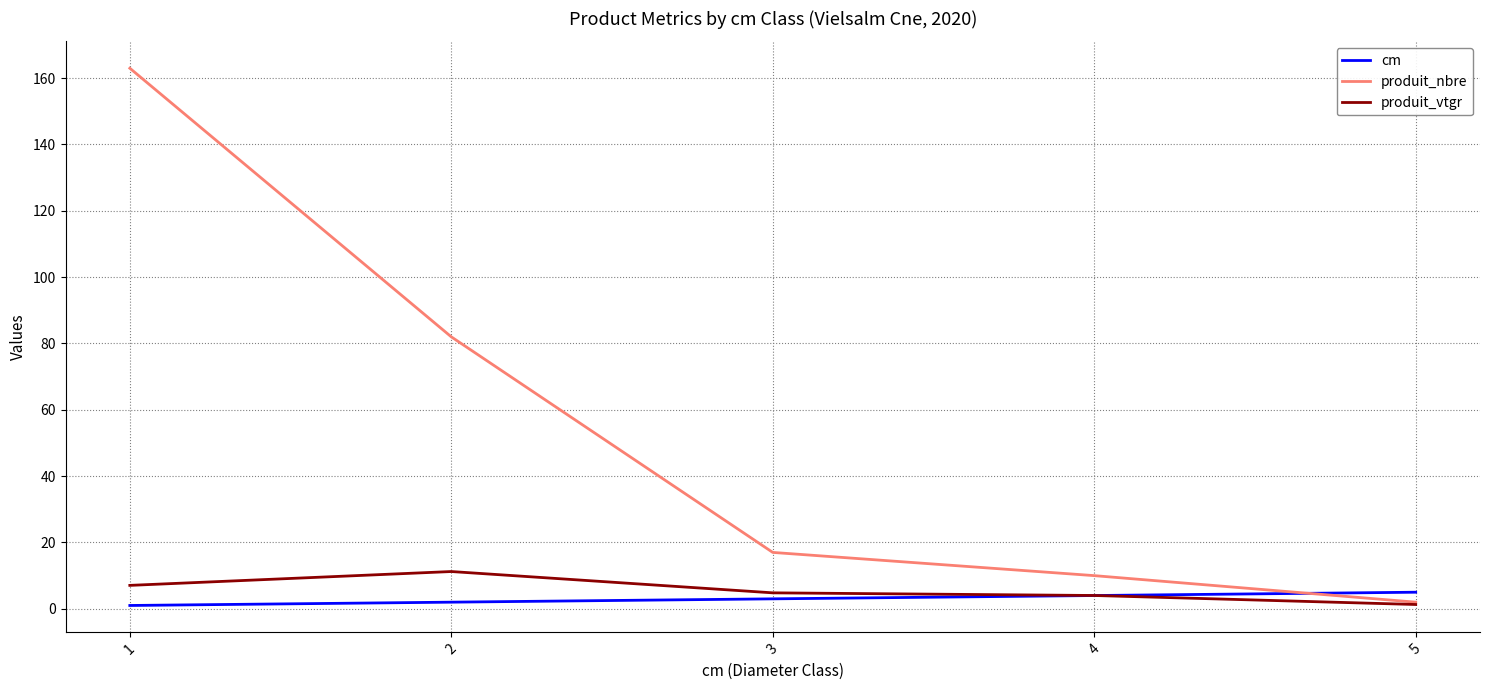

What is the total value across all series at 5?

8.3